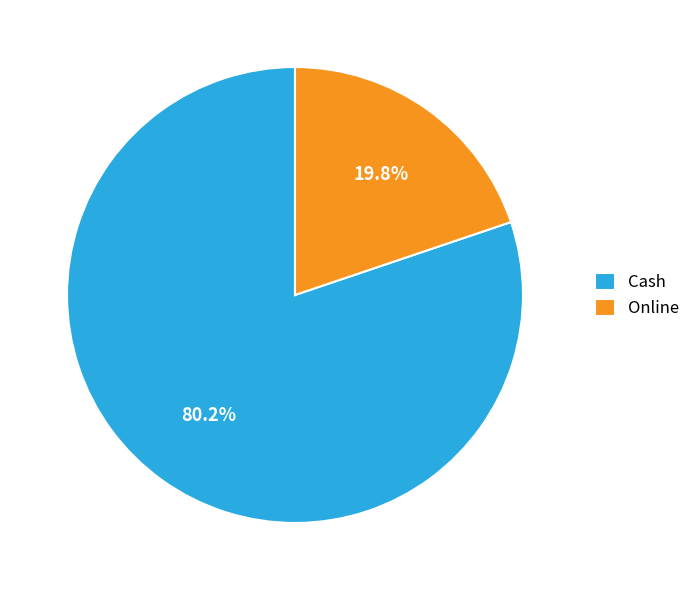

What is the largest slice in the pie chart?

Cash